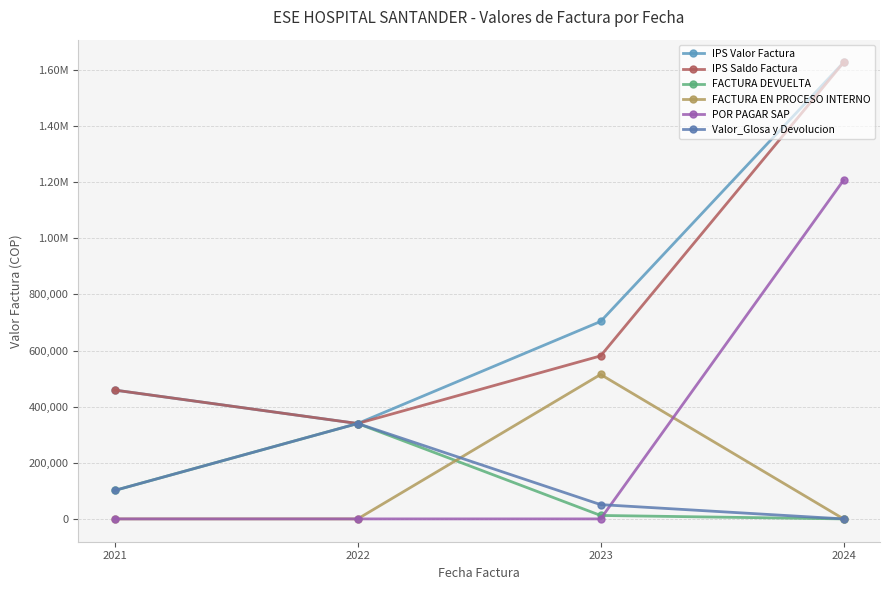

Where do FACTURA DEVUELTA and FACTURA EN PROCESO INTERNO first cross each other?

2022 and 2023